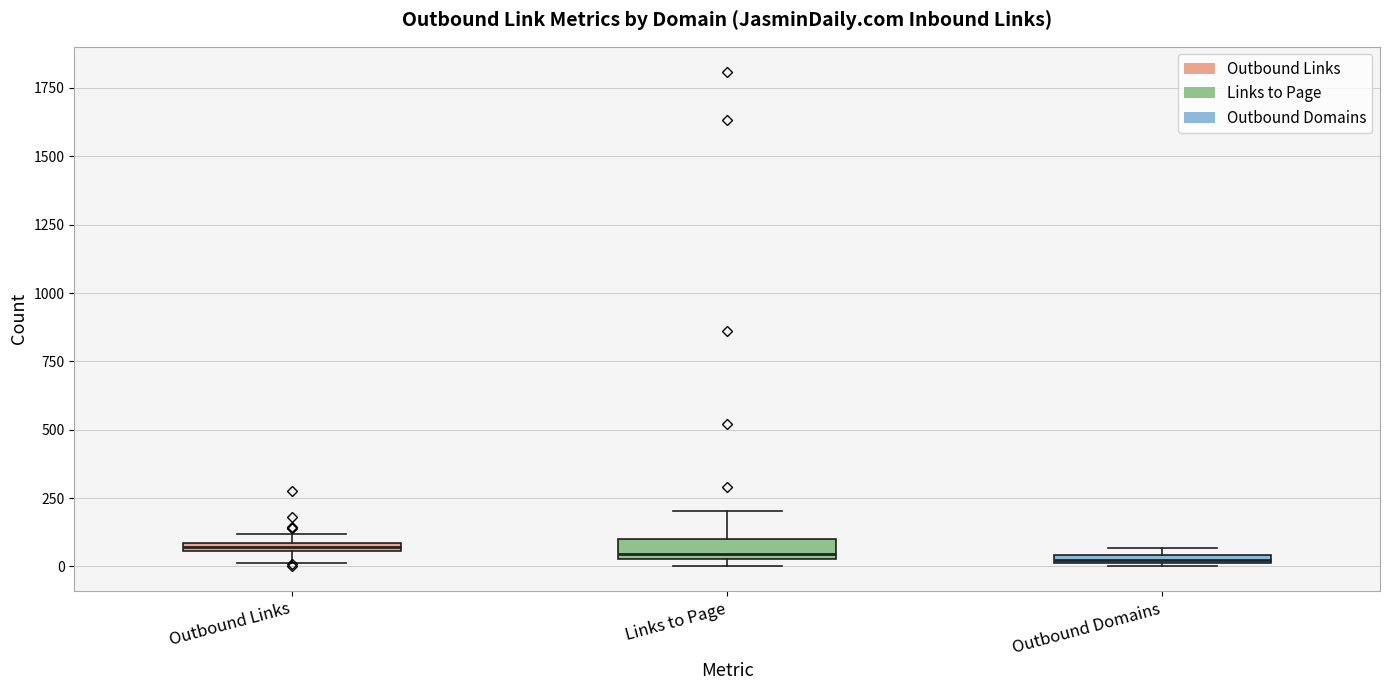

Where is the lower edge of the box for Outbound Links on the y-axis? The values are not printed on the chart, so give them approximately, as read against the axis.

50